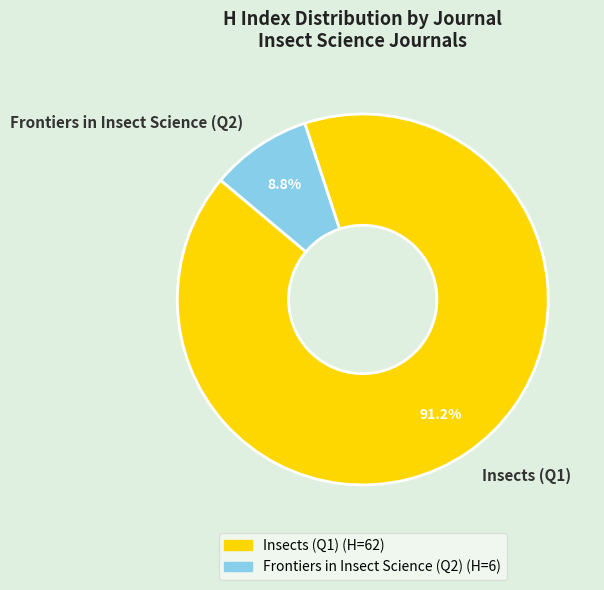

What percentage is the Insects (Q1) slice, to the nearest percent?

91%